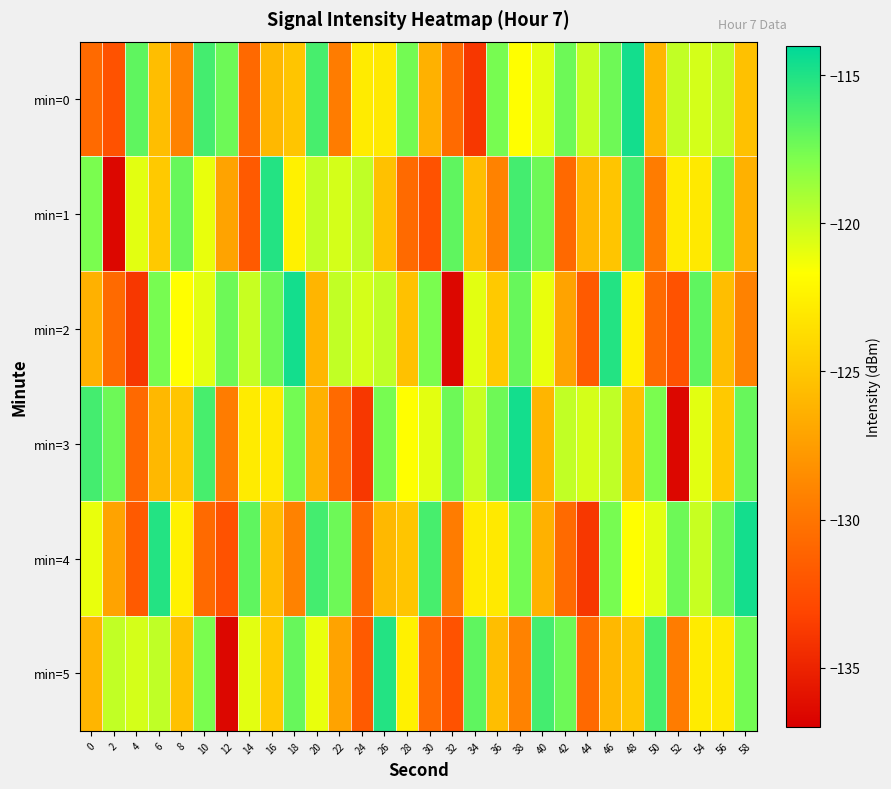

What is the difference between the highest and lowest values at 52?

19.3